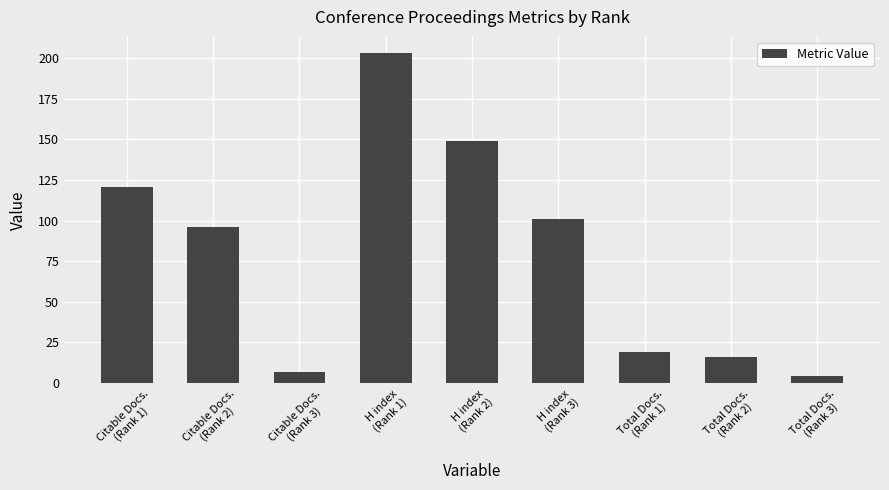

What is the maximum value shown in the chart?

203